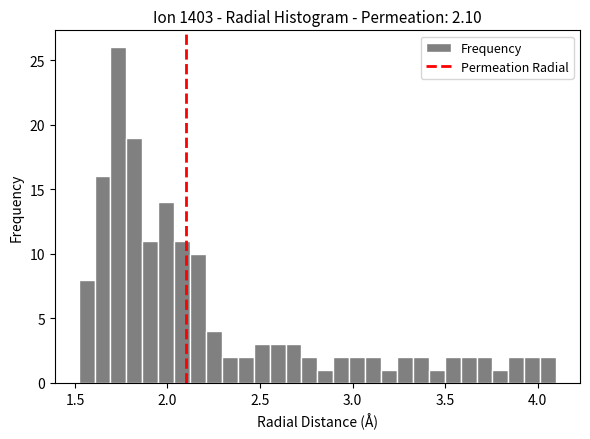

Around what value on the x-axis is the tallest bar? Give the approximate position of its centre, as read against the axis.

1.75